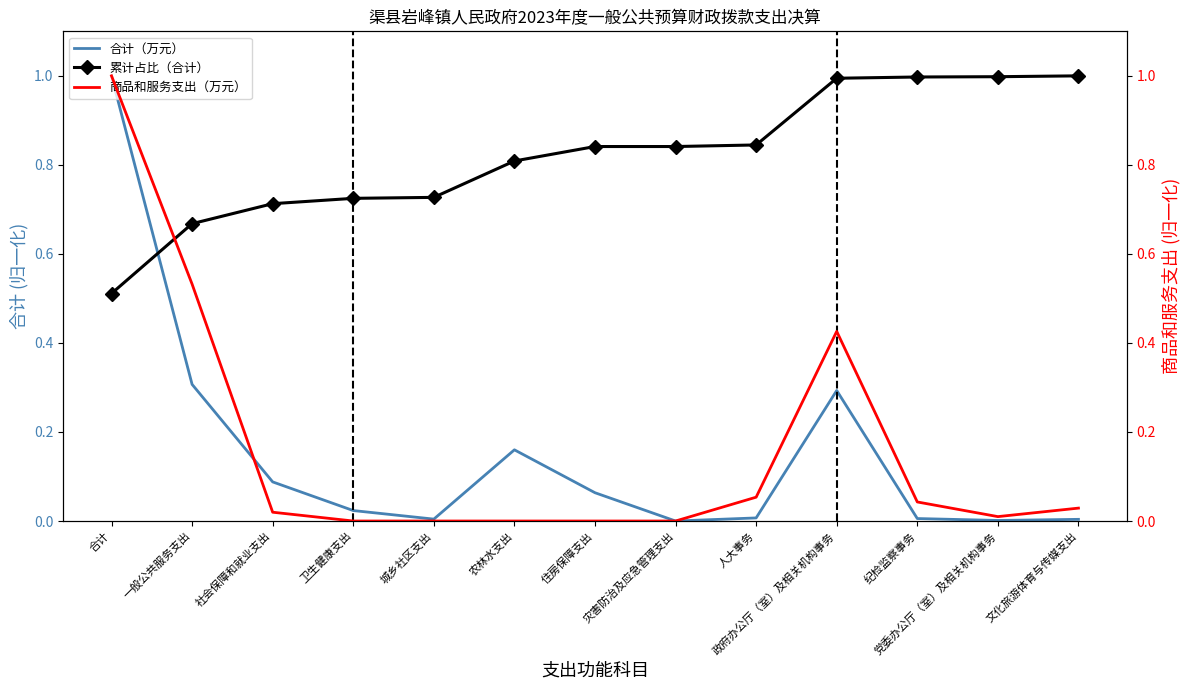

Where is the first local maximum for 合计（万元）?

农林水支出